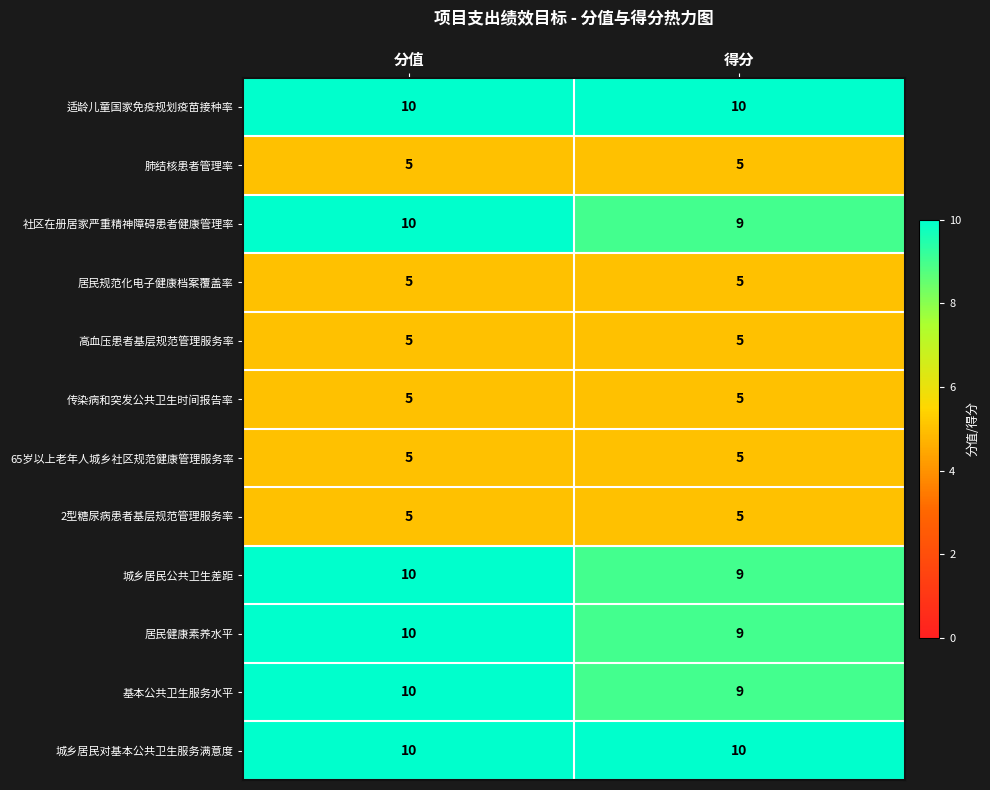

Is the value of 高血压患者基层规范管理服务率 at 得分 greater than the value of 适龄儿童国家免疫规划疫苗接种率 at 得分?

No